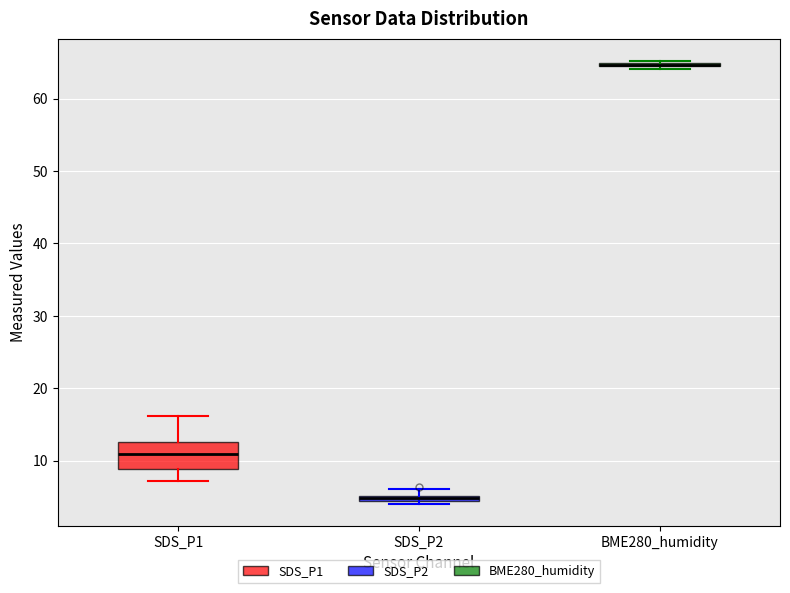

Where does the median line of the box for SDS_P1 sit on the y-axis? The values are not printed on the chart, so give them approximately, as read against the axis.

11